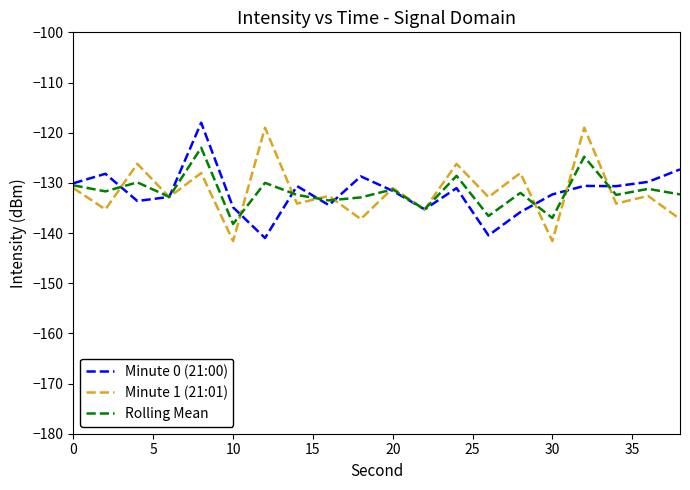

What is the lowest value of the Minute 0 (21:00) series?

-141.0